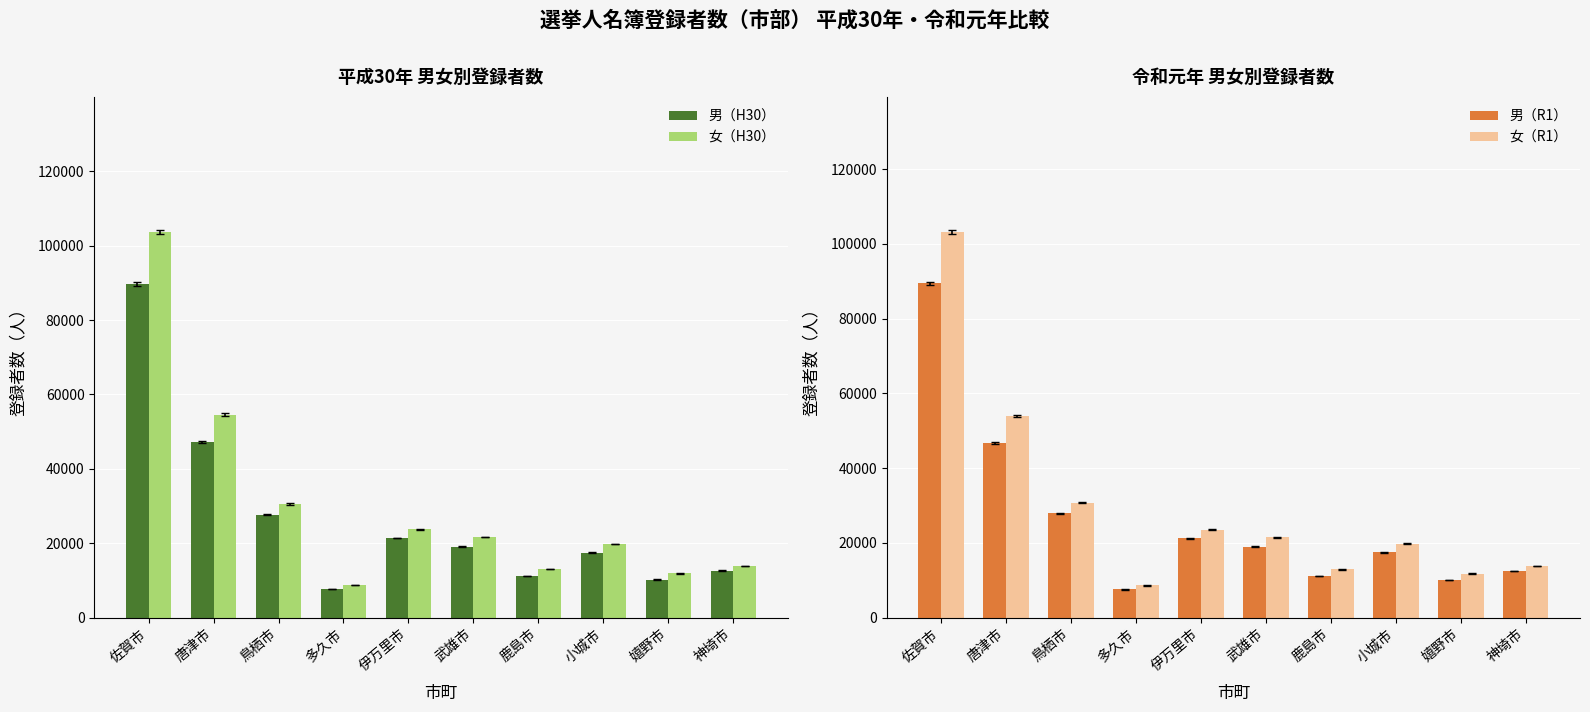

At which label does 男（R1） reach its minimum?

多久市